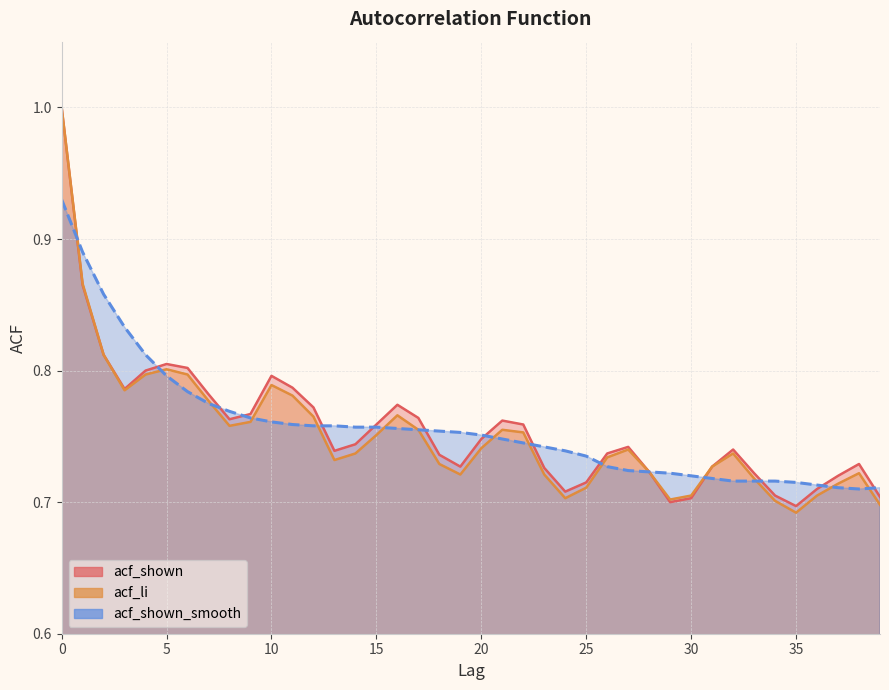

Where do acf_shown_smooth and acf_shown first cross each other?

0 and 1